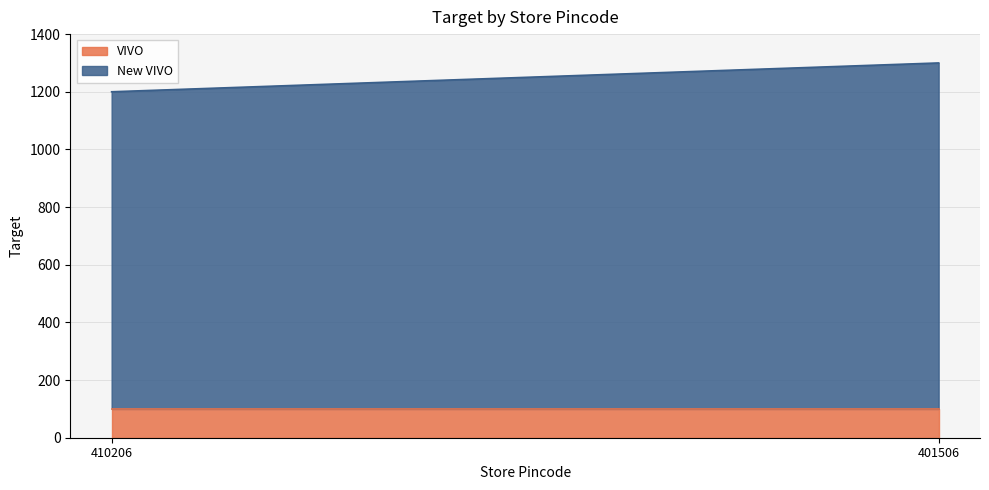

At which category is the sum across all series the highest?

401506